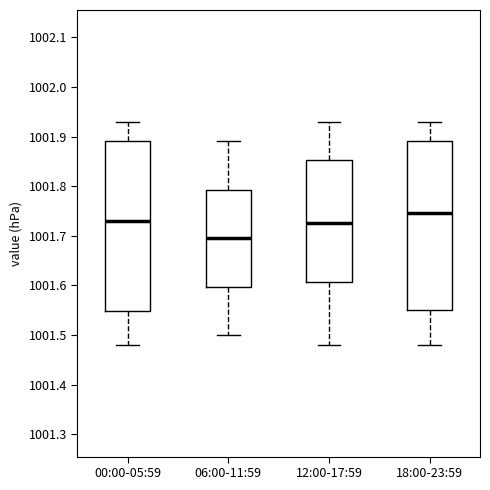

Which box has the lowest median line?

06:00-11:59